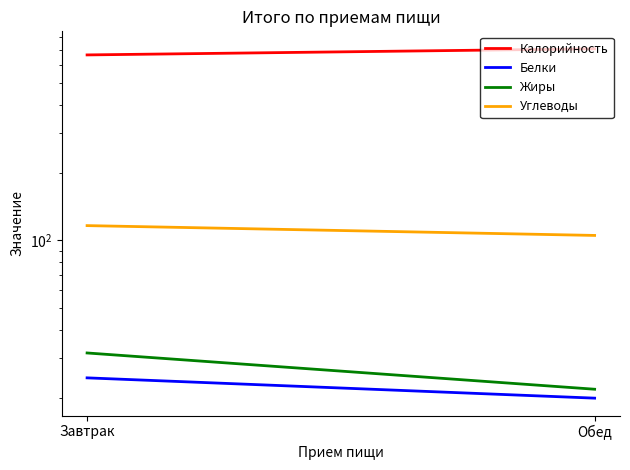

Reading left to right, extract all data points from this chart.

Калорийность: 665.5	708.5
Белки: 24.5	19.9
Жиры: 31.6	21.8
Углеводы: 116.2	105.1